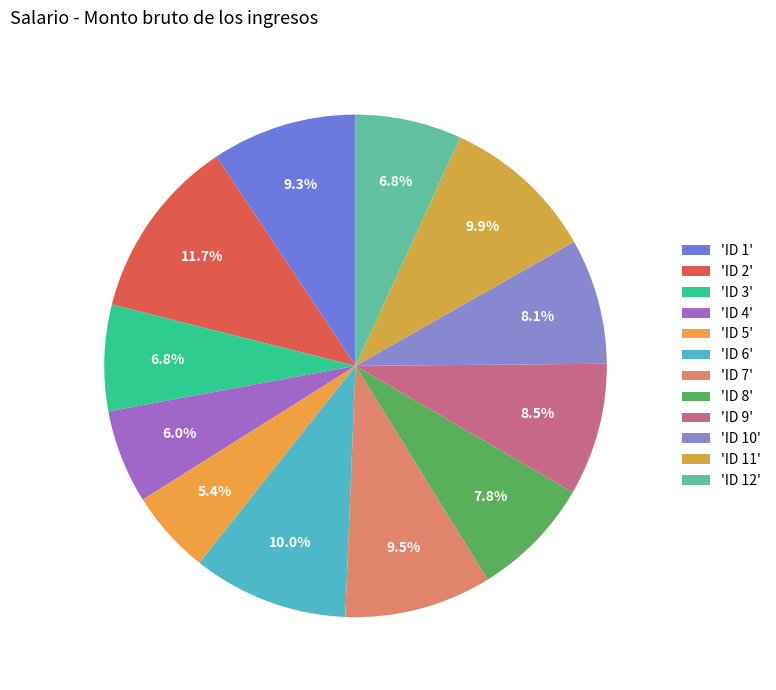

Count the number of slices in the pie.

12